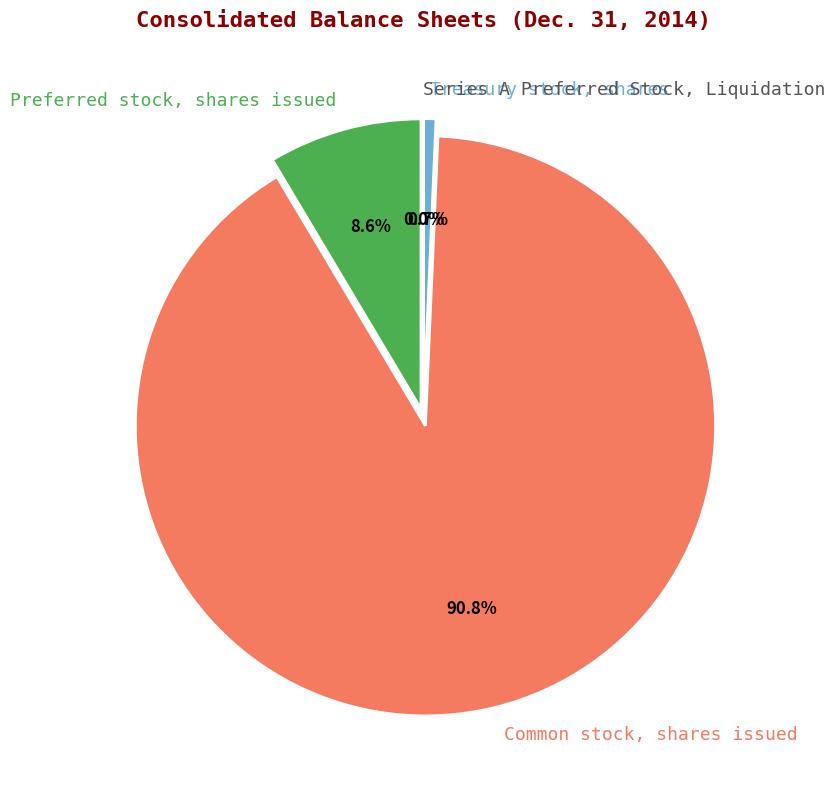

To the nearest percent, what percentage of the pie is Common stock, shares issued?

91%